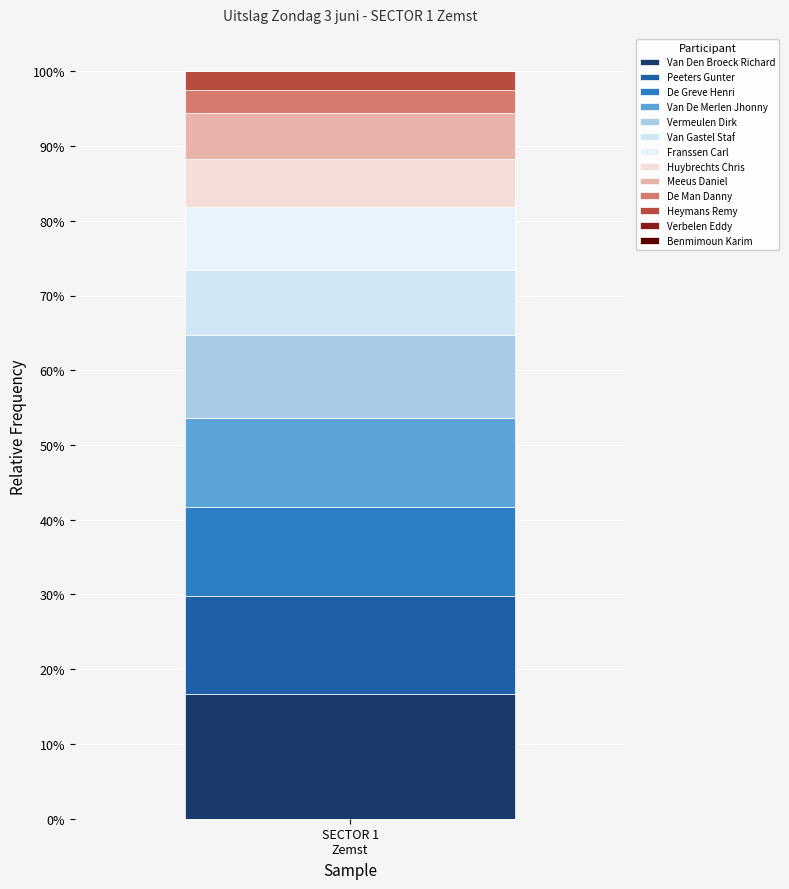

Does the chart contain stacked bars?

Yes